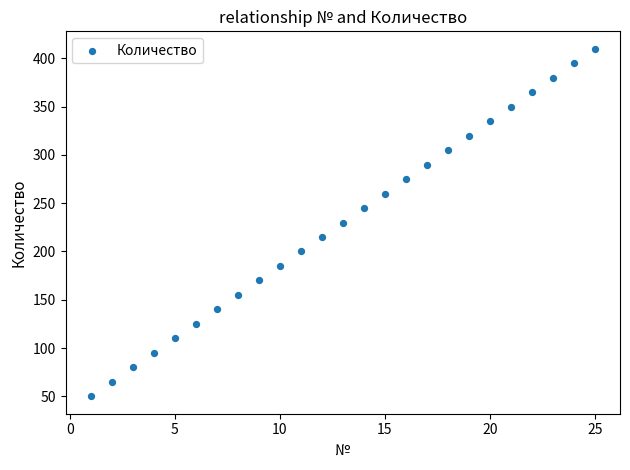

What is the range of X values (max minus min)?

24